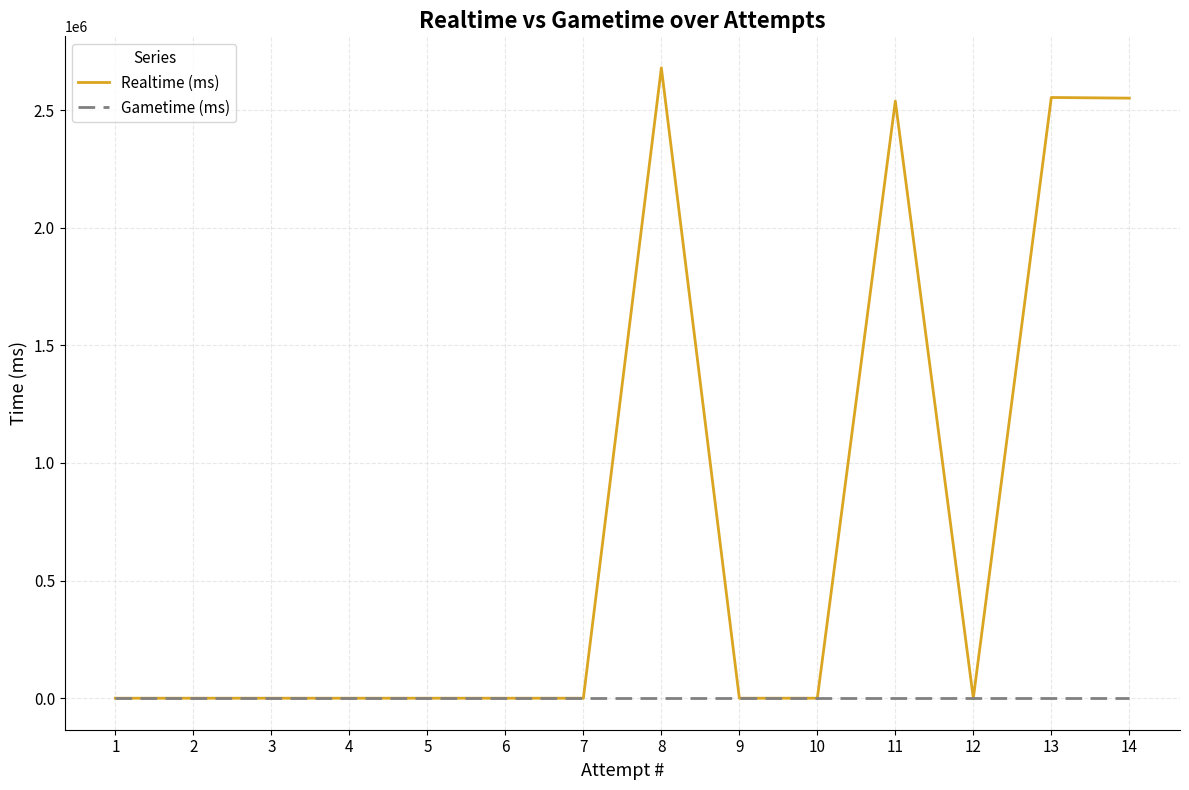

Which series has the largest range (max minus min)?

Realtime (ms)